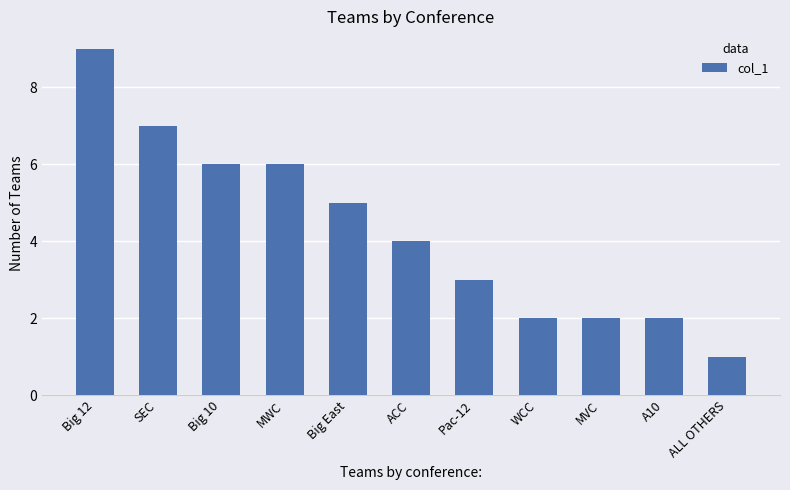

The value at Big 10 is 8. True or false?

False